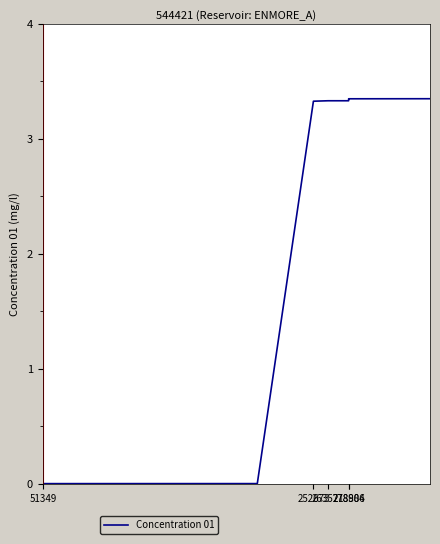

Count the number of data series in this chart.

1